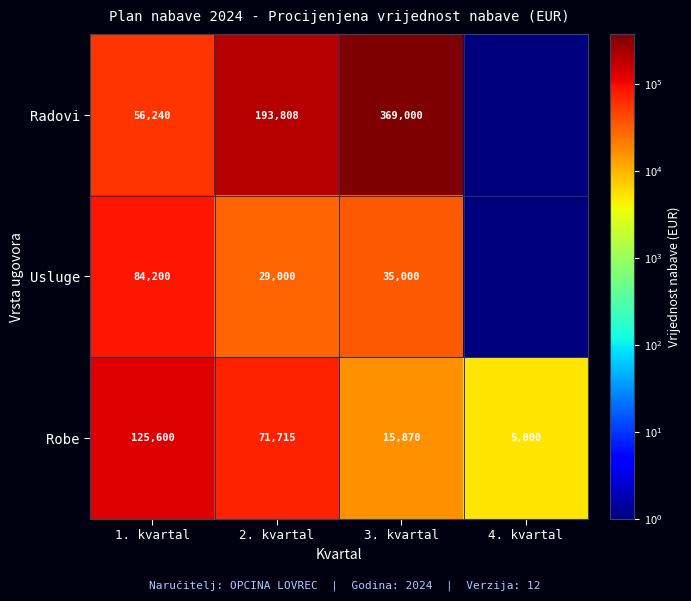

At which label does Robe reach its minimum?

4. kvartal